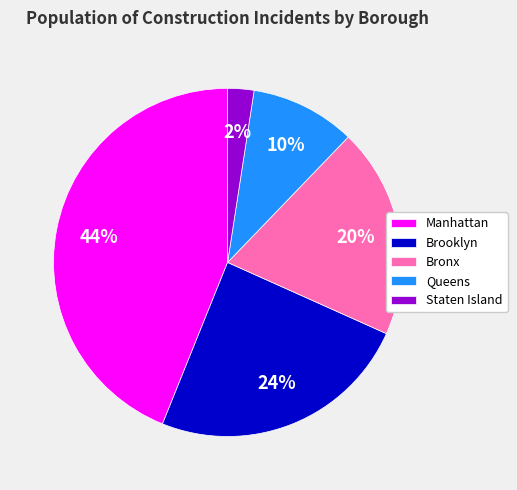

Does Bronx represent more than half of the total?

No